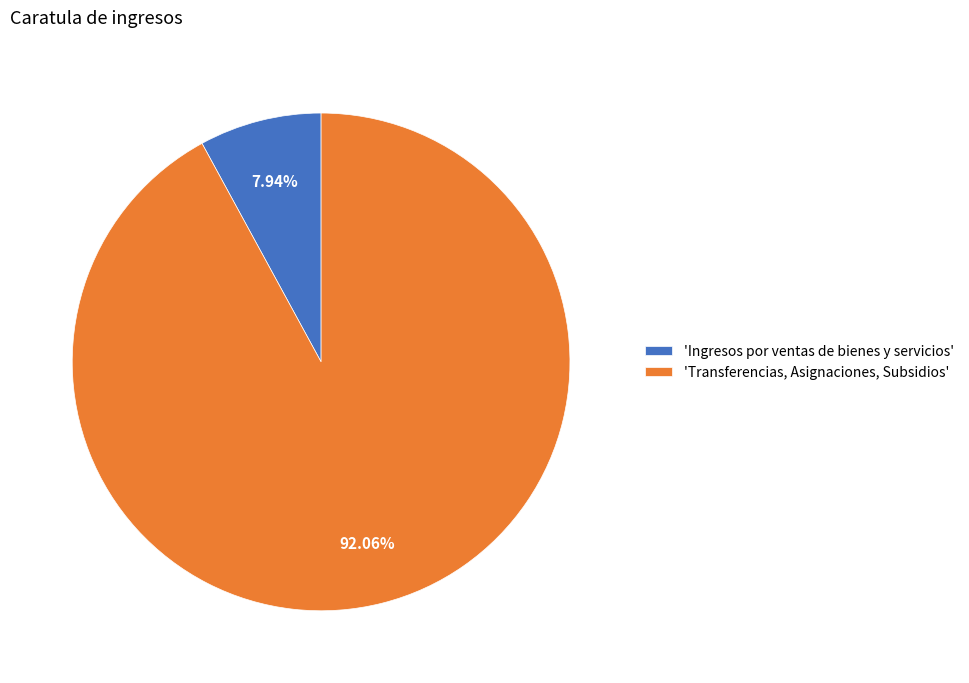

Does 'Transferencias, Asignaciones, Subsidios' represent more than half of the total?

Yes